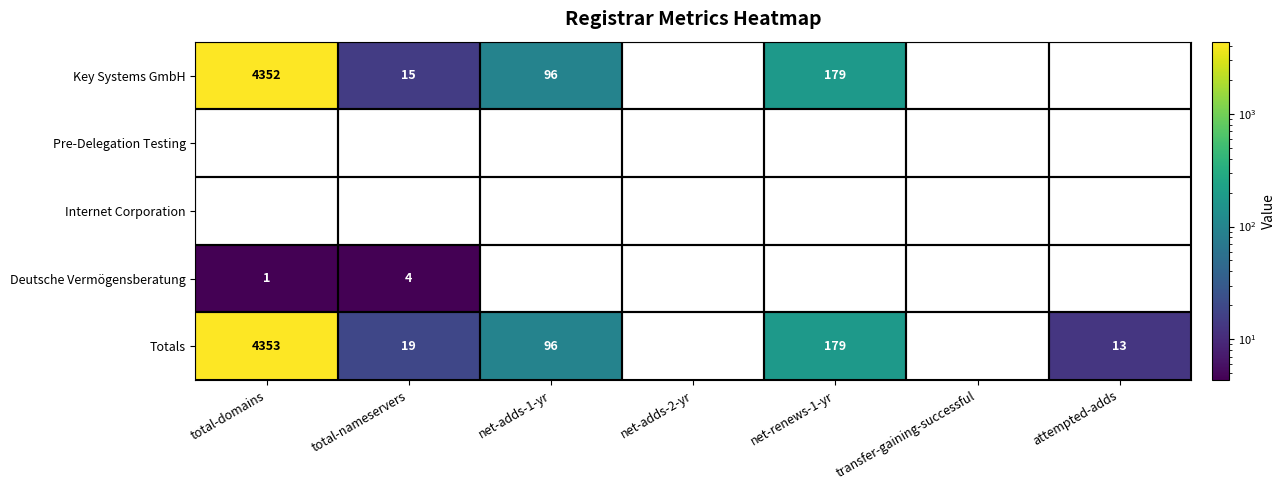

Where is Deutsche Vermögensberatung nearest to the value 2?

total-domains